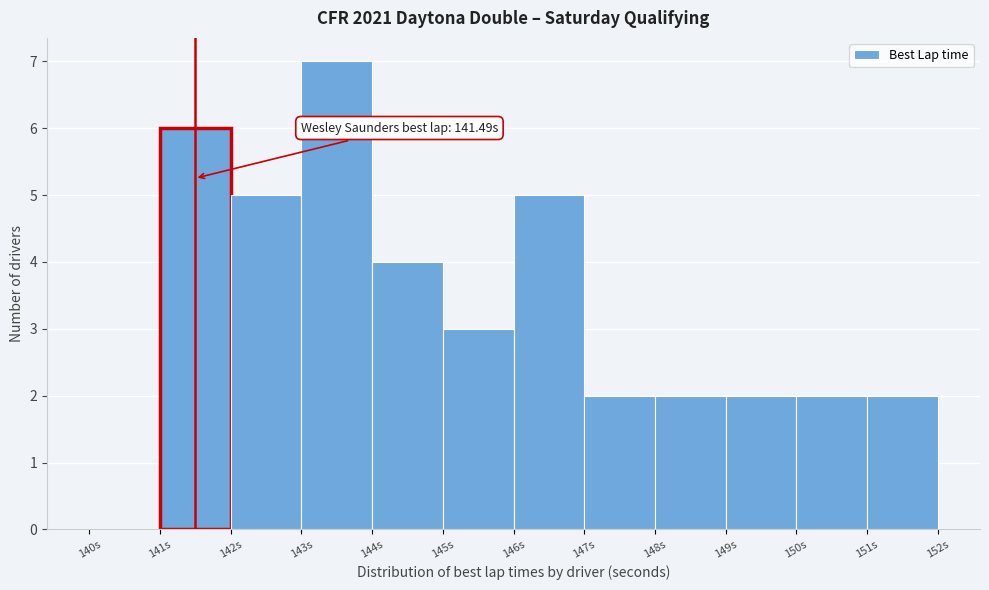

Over which range of the x-axis is the bar tallest?

143 to 144